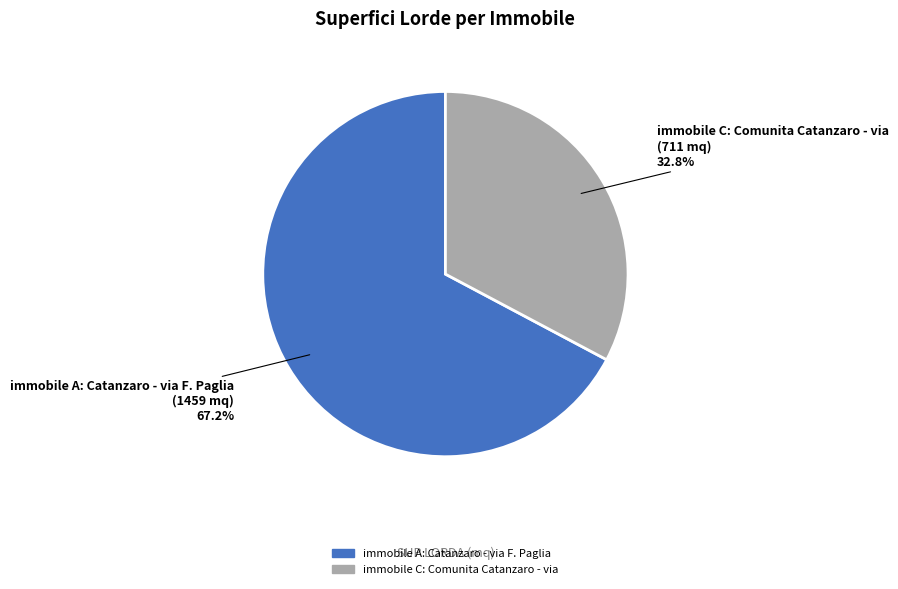

Rank the categories by value from lowest to highest.

immobile C: Comunita Catanzaro - via, immobile A: Catanzaro - via F. Paglia